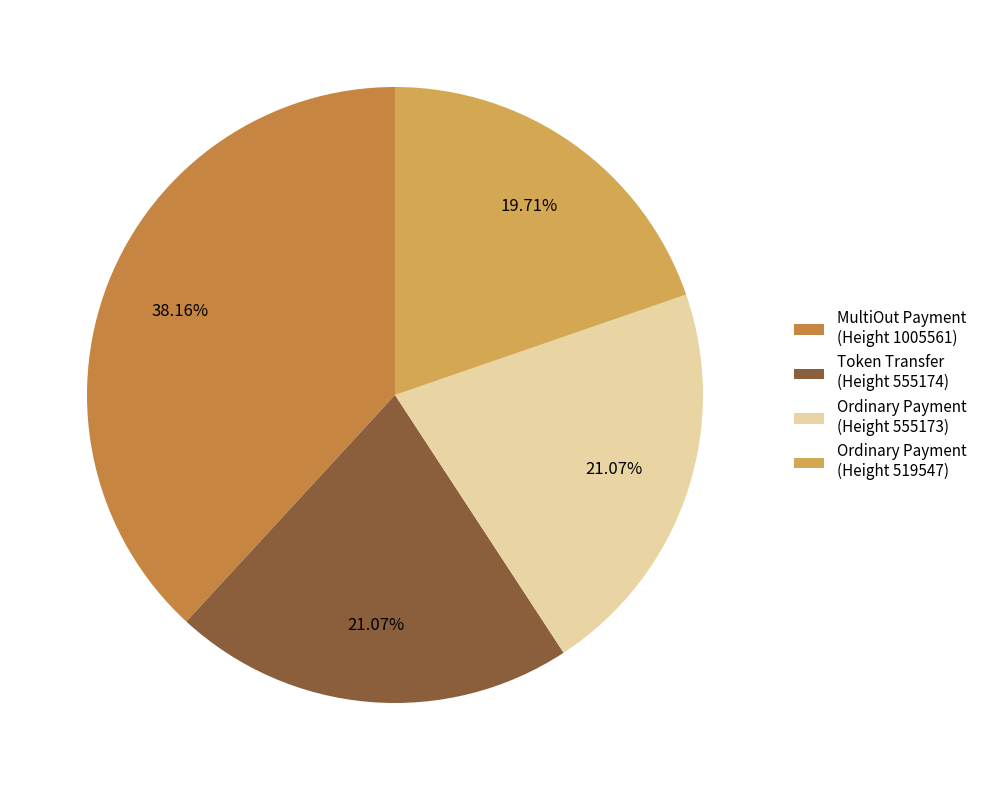

Is there a majority slice in this chart?

No